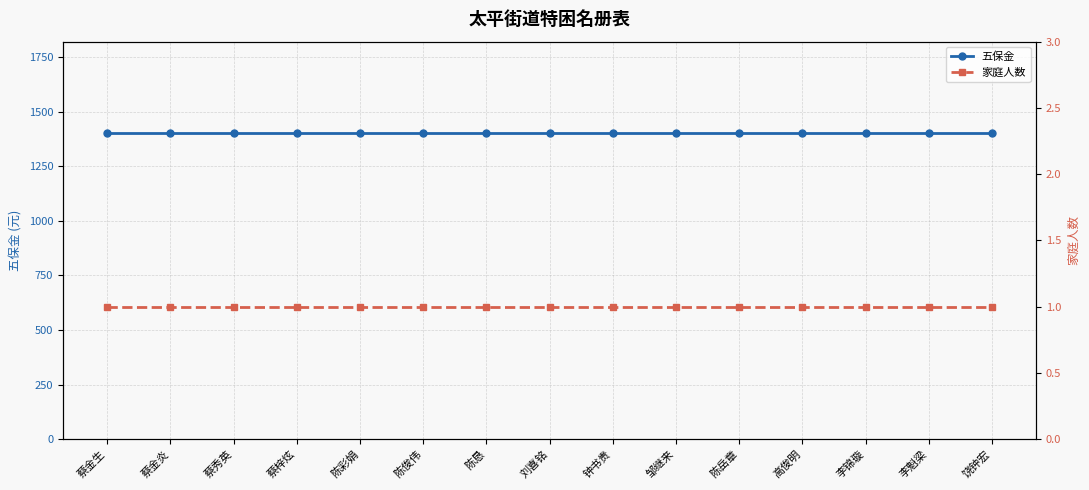

Where is 家庭人数 nearest to the value 1?

蔡金生